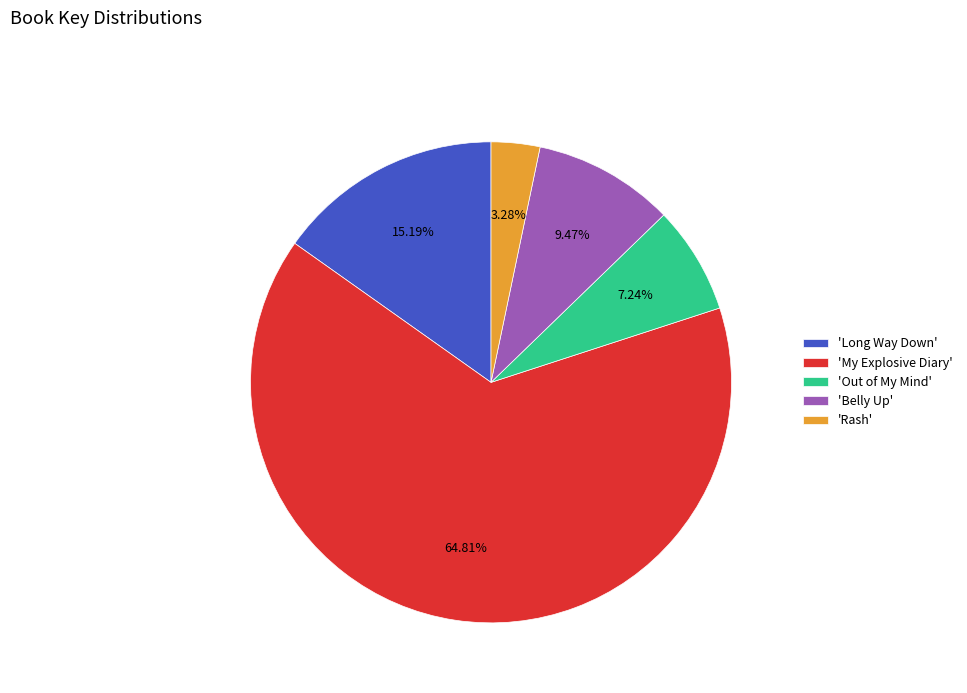

Which slice represents more than half of the pie?

'My Explosive Diary'